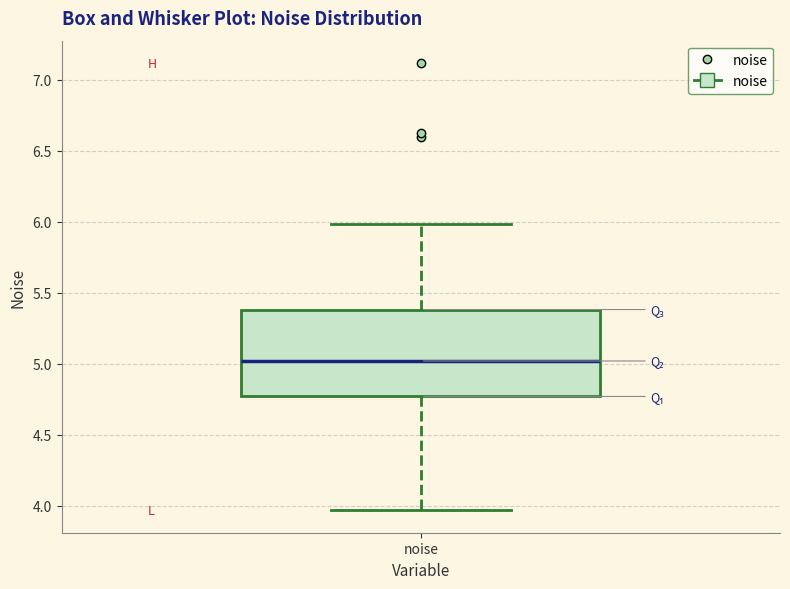

Read this box plot against the y-axis: the position of the median line, the range covered by the box, and the ends of both whiskers. The values are not printed on the chart, so give them approximately, as read against the axis.

median 5.00, box 4.75 to 5.40, whiskers 3.95 to 6.00